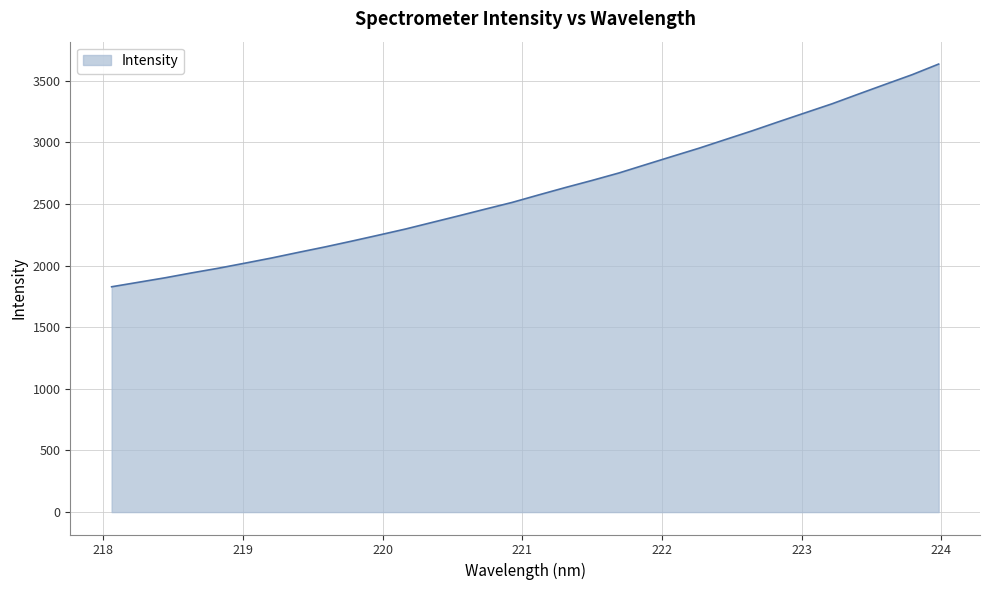

What is the smallest value displayed?

1828.3